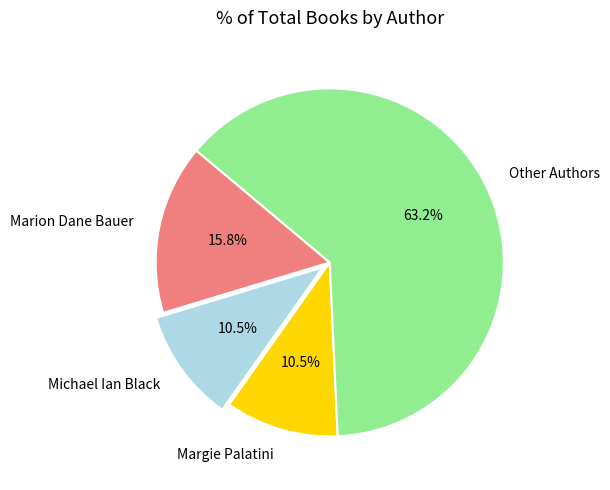

Between Margie Palatini and Marion Dane Bauer, which is larger?

Marion Dane Bauer